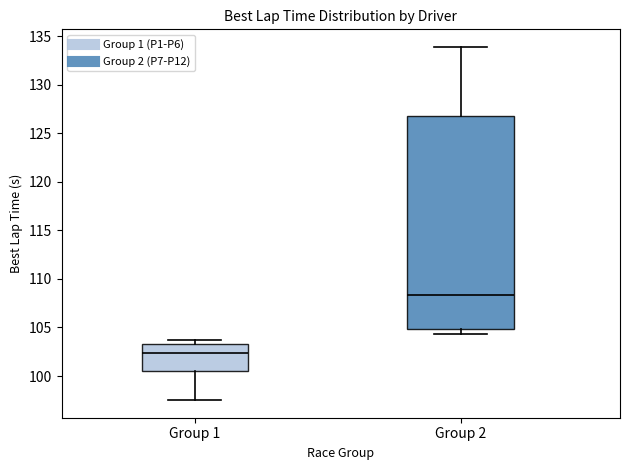

Reading left to right, read every box against the y-axis: the position of its median line, the range the box covers, and the ends of its whiskers. The values are not printed on the chart, so give them approximately, as read against the axis.

Group 1: median 102.5, box 100.5 to 103.5, whiskers 97.5 to 103.5 (just above the box's upper edge)
Group 2: median 108.5, box 105.0 to 127.0, whiskers 104.5 to 134.0